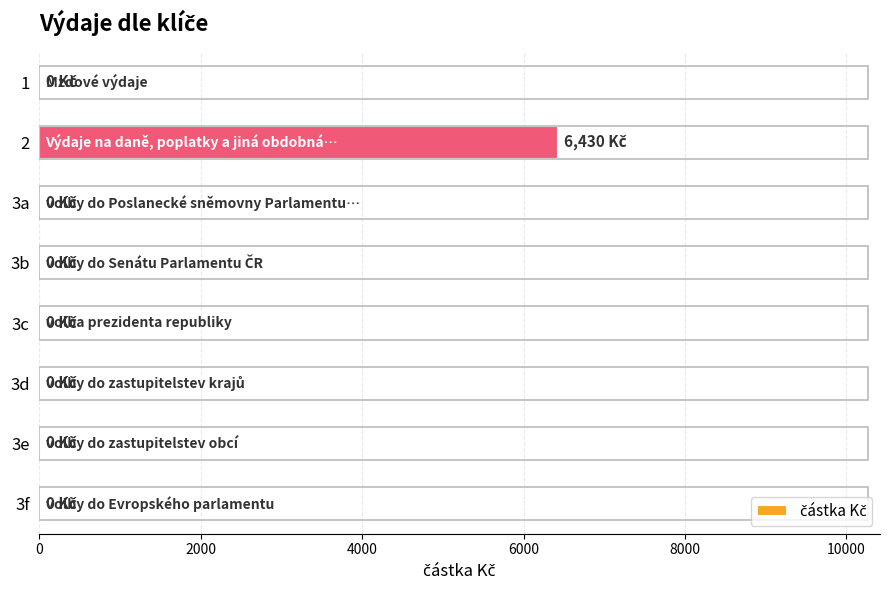

Reading top to bottom, list all the values displayed in this chart.

1=0	2=6430	3a=0	3b=0	3c=0	3d=0	3e=0	3f=0